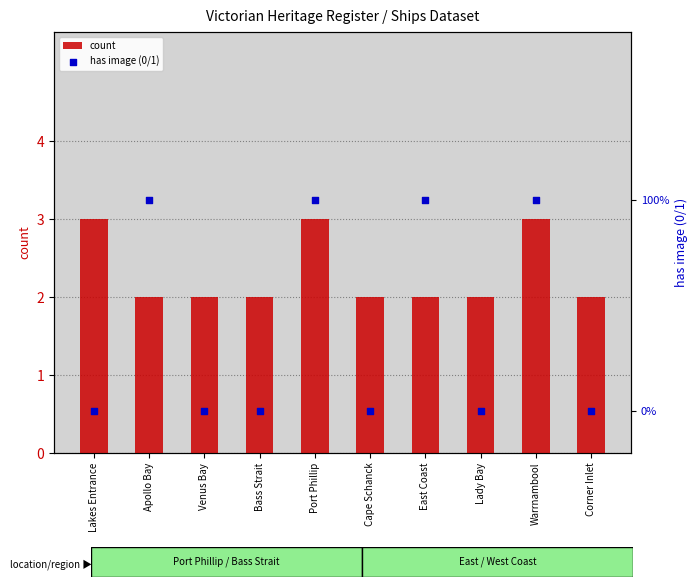

Which series has the largest Y range (max minus min)?

count